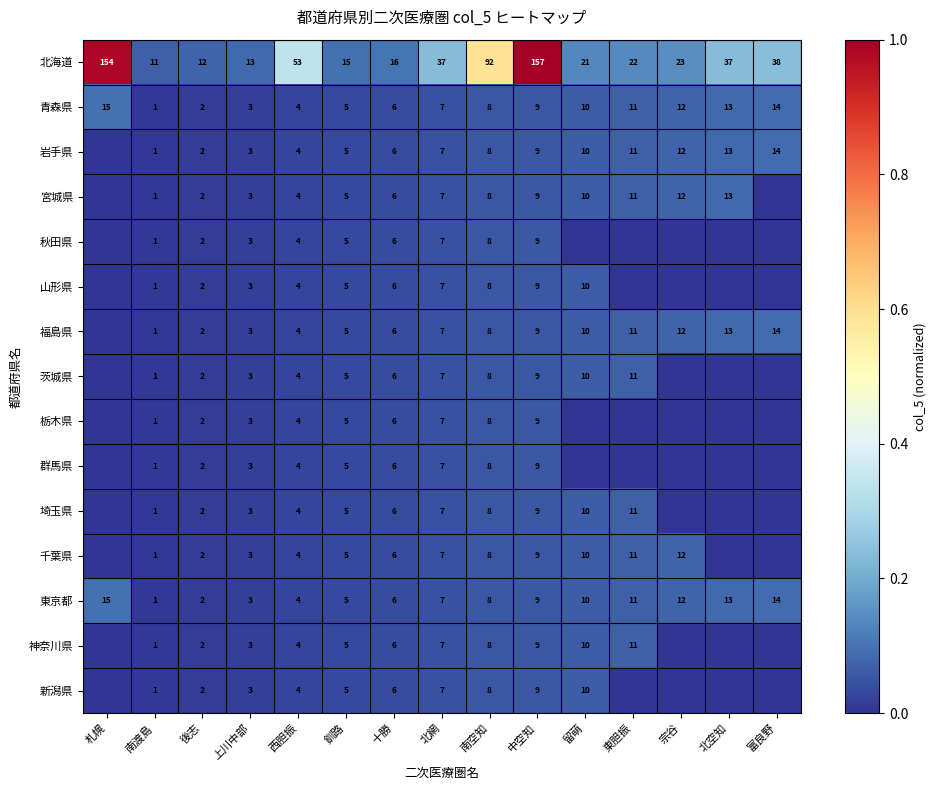

What is the total value across all series at 西胆振?

109